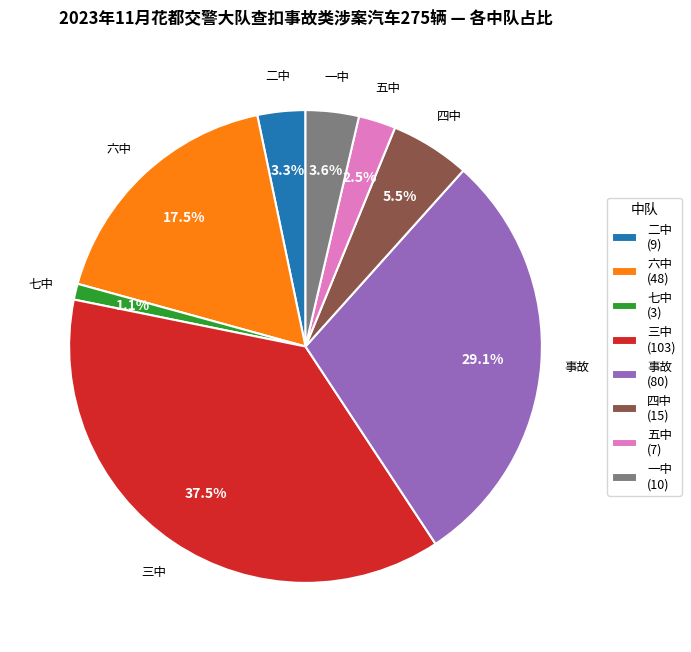

What is the ratio of the value at 三中 to the value at 六中?

2.1